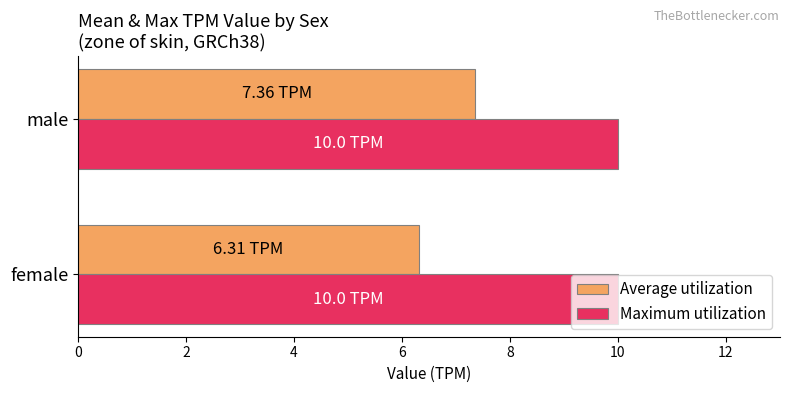

Which series has the largest range (max minus min)?

Average utilization